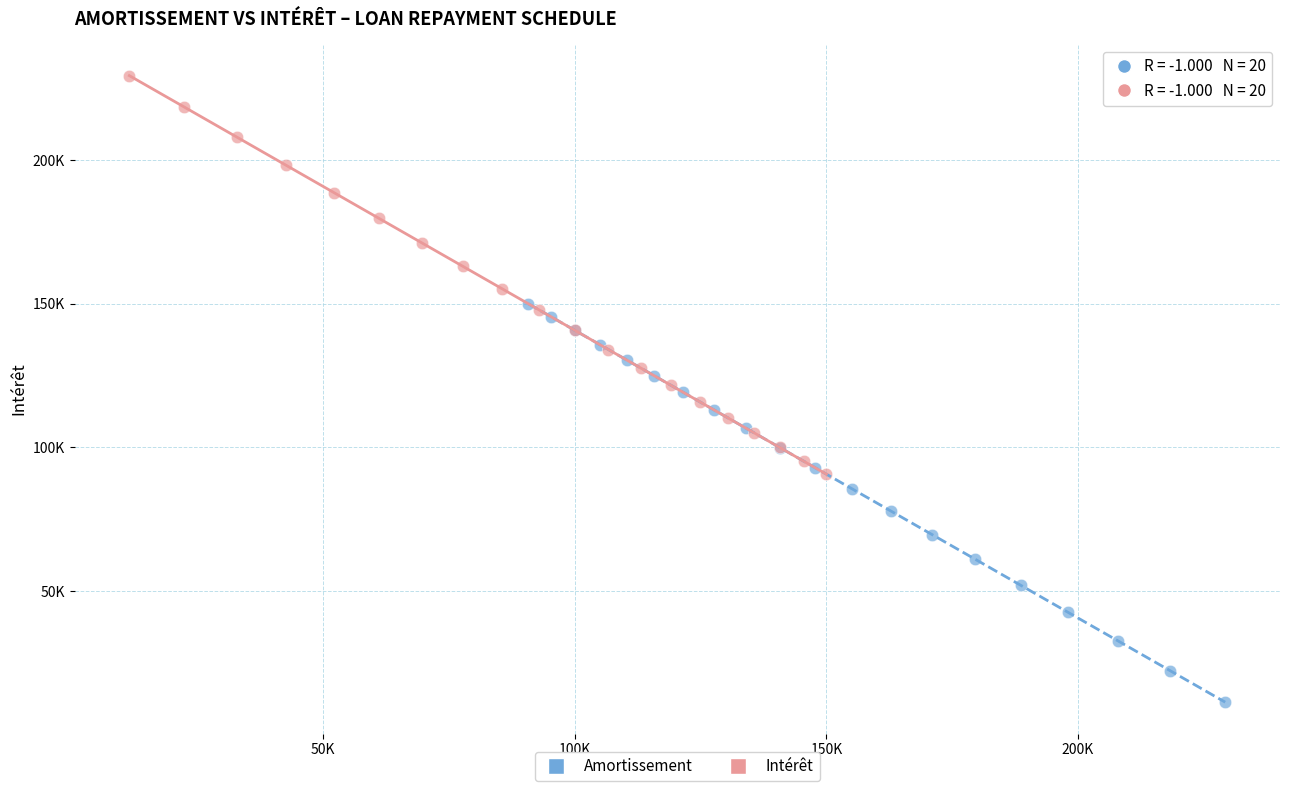

What are all the series names shown in the legend?

Amortissement, Intérêt